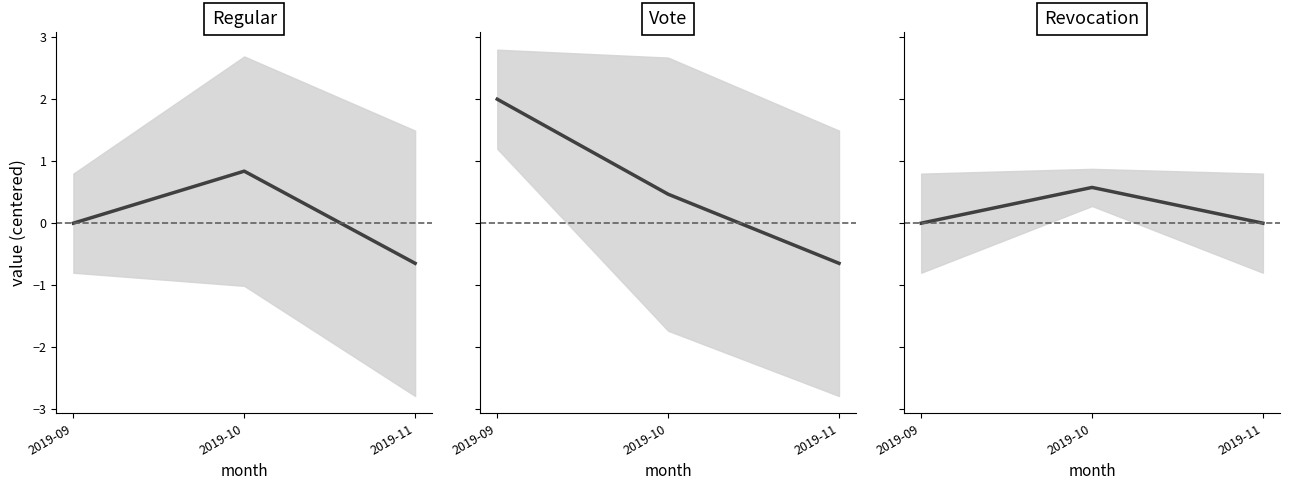

Count the number of categories in the chart.

3